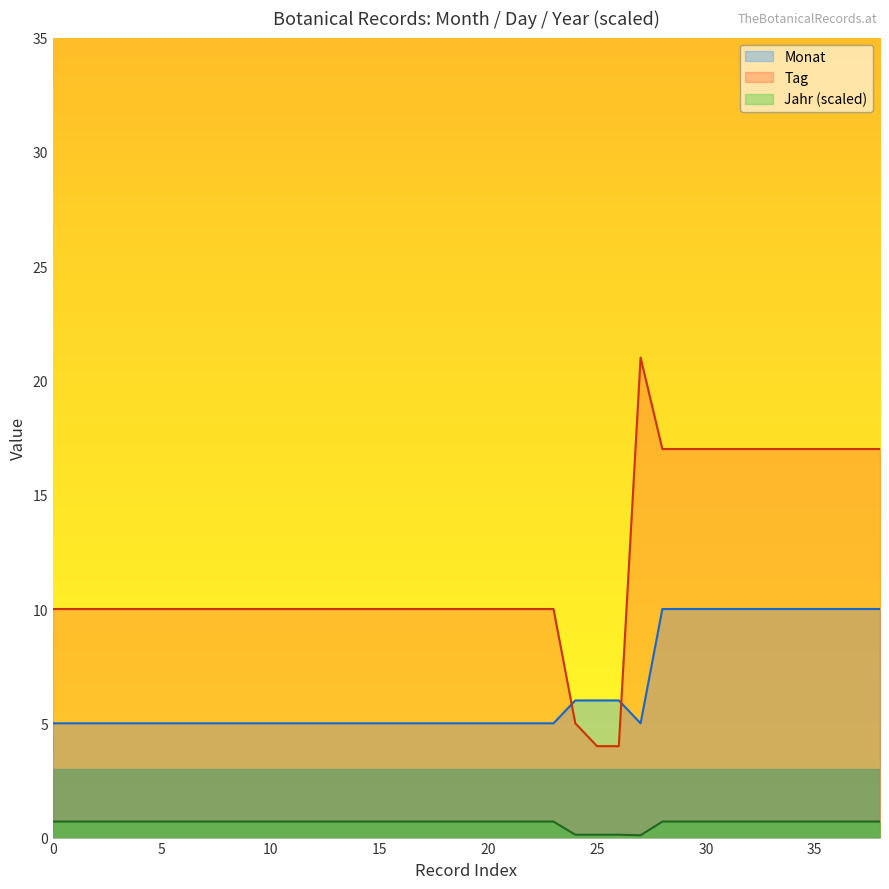

What is the maximum value shown in the chart?

21.0